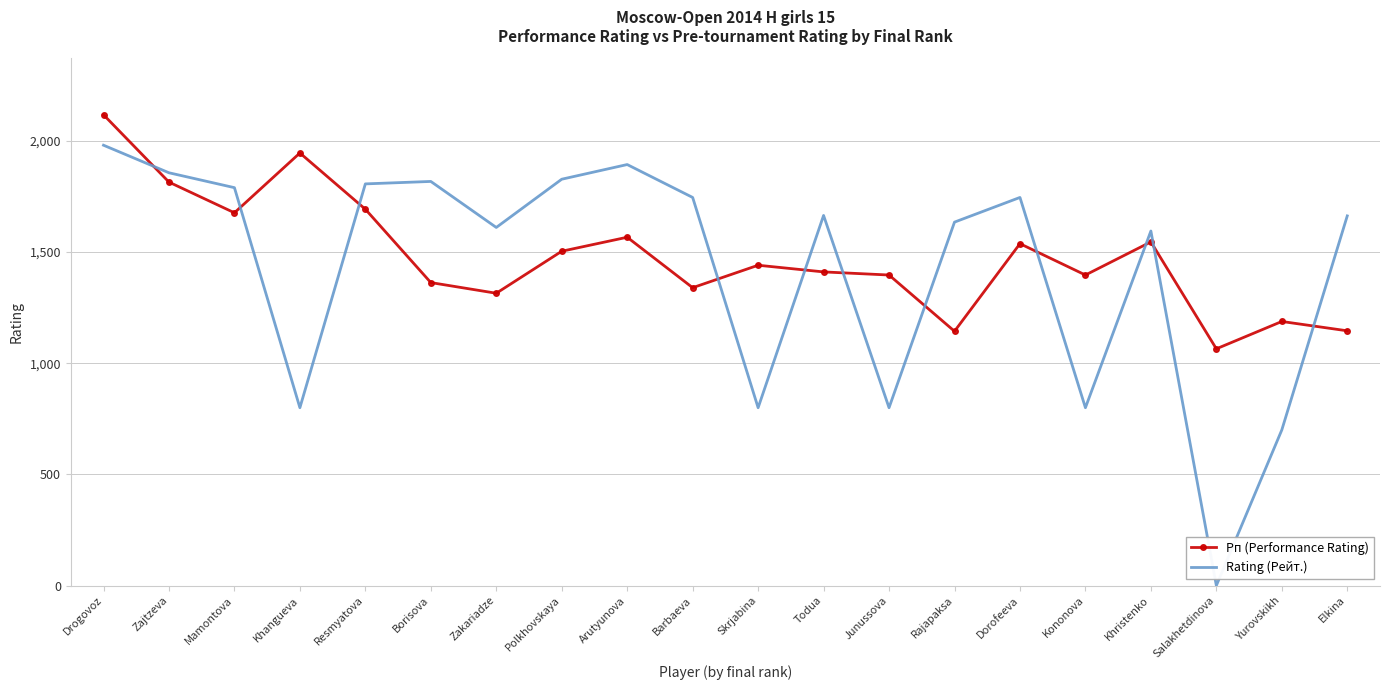

Which series changed the most between Arutyunova and Todua?

Rating (Рейт.)